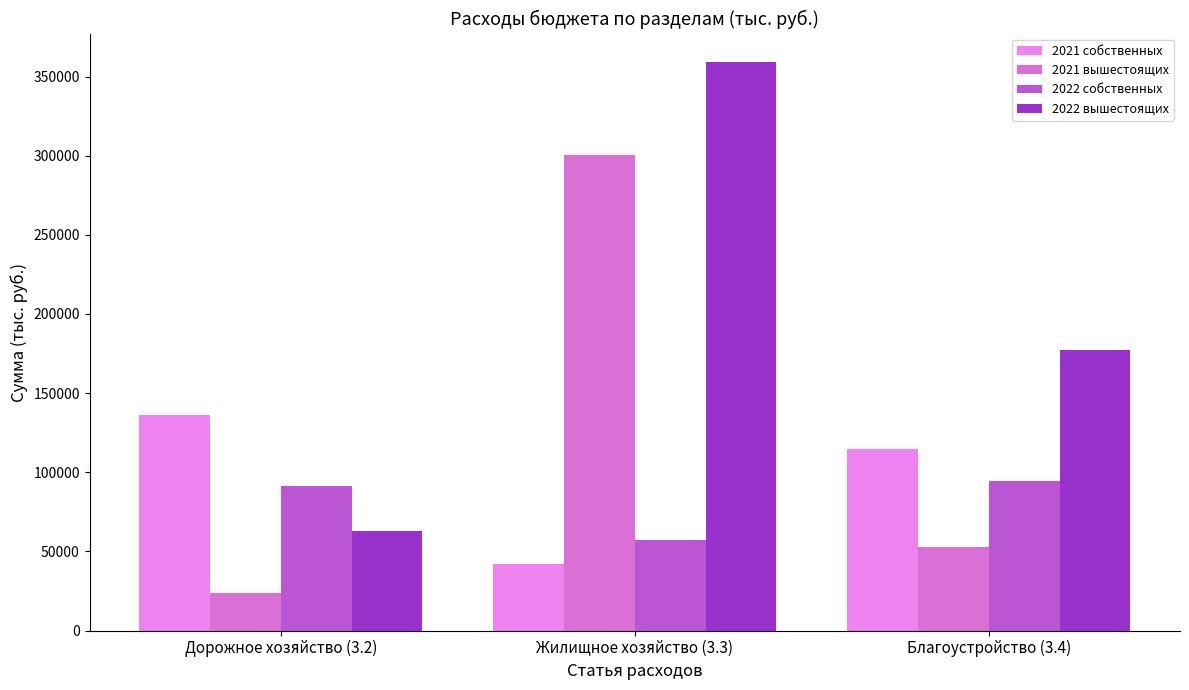

Is it true that 2022 собственных equals 94297.1 at Благоустройство (3.4)?

True